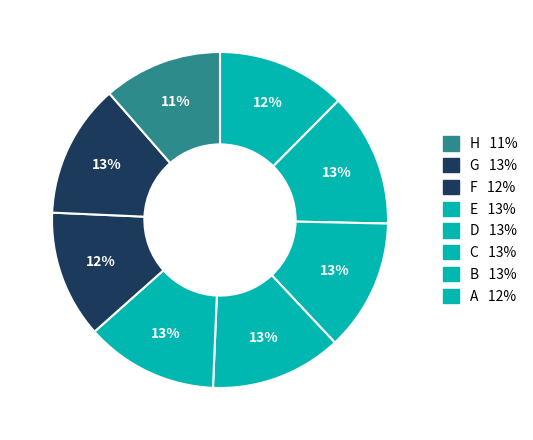

Count the number of slices in the pie.

8